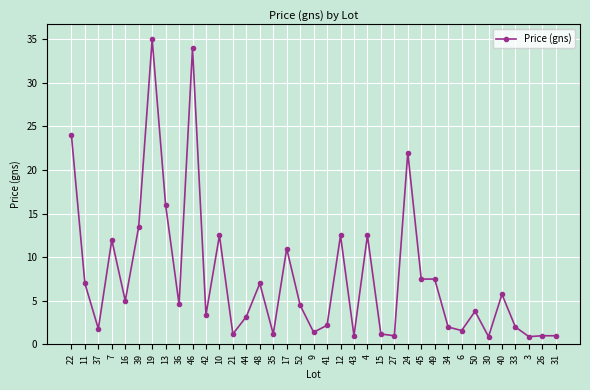

What is the ratio of the value at 21 to the value at 10?

0.1